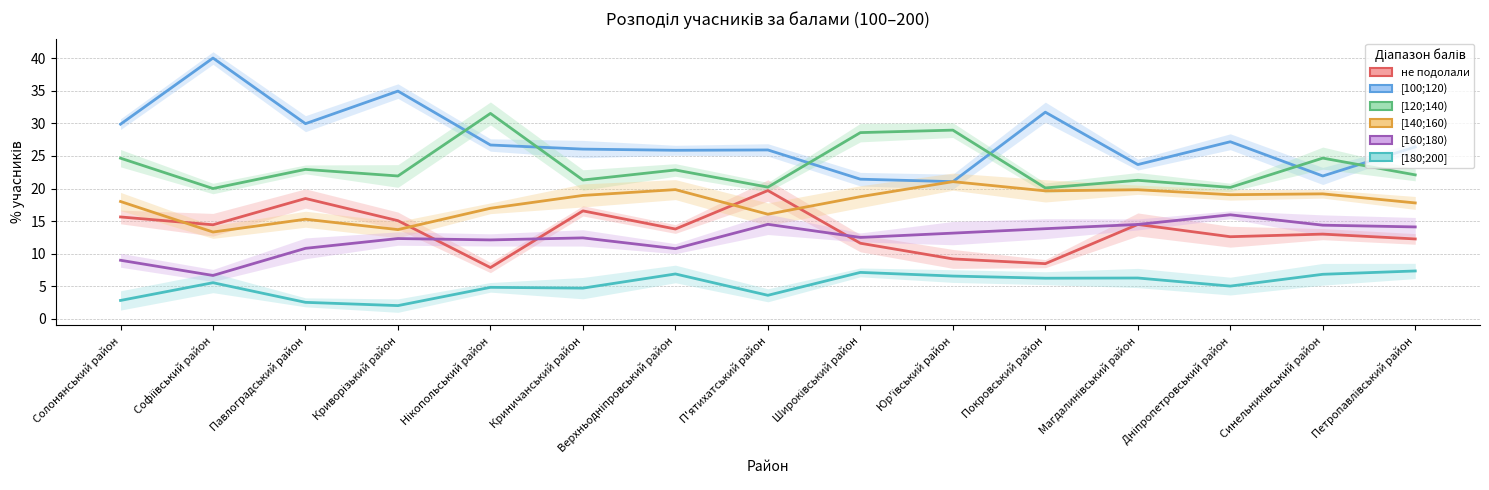

Does the chart have visible grid lines?

Yes